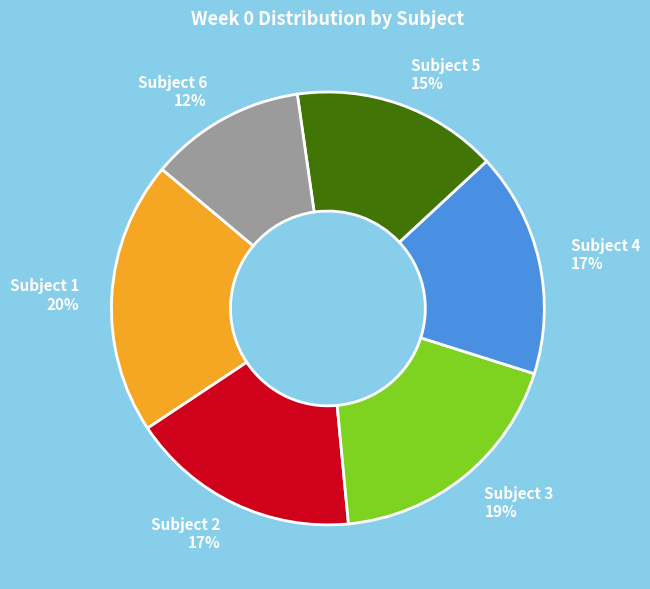

Does Subject 3 account for over 50% of the chart?

No